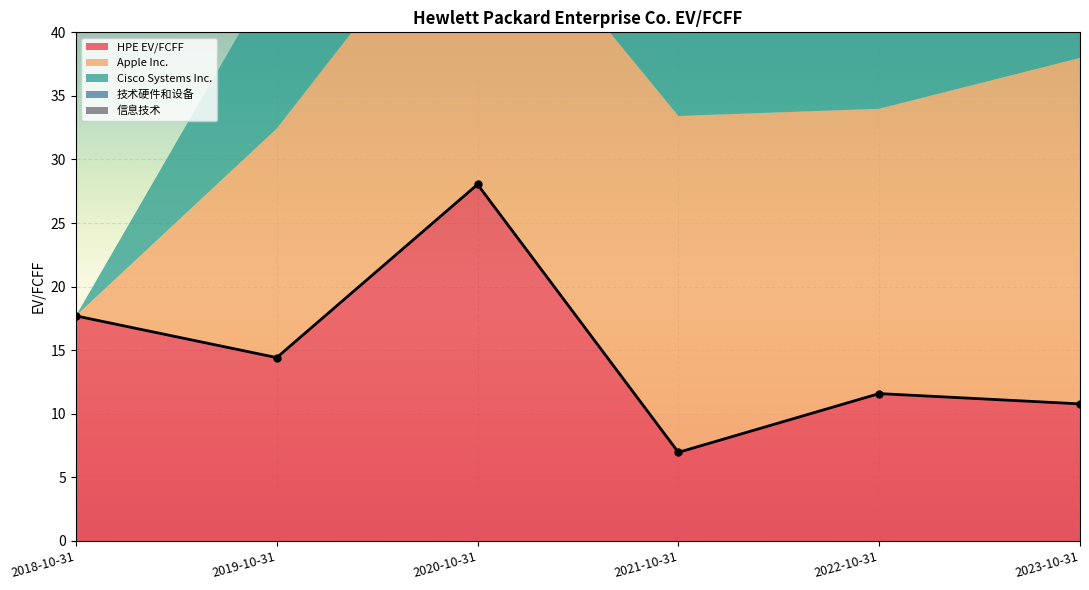

The value of Cisco Systems Inc. at 2022-10-31 is 9.3. True or false?

False